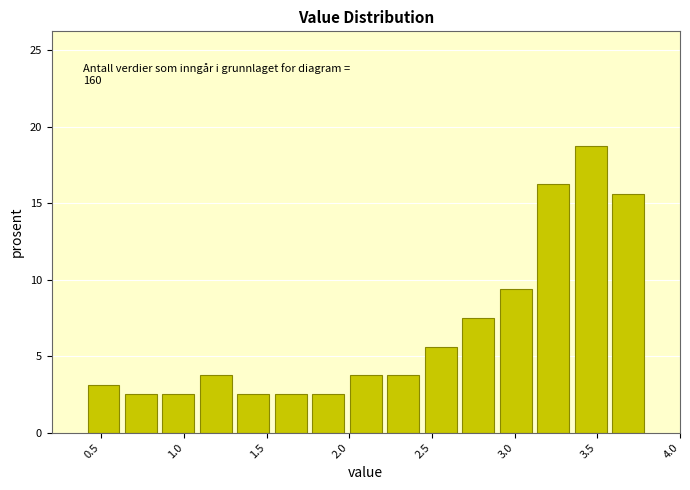

Which range on the x-axis has the tallest bar?

3.35 to 3.55